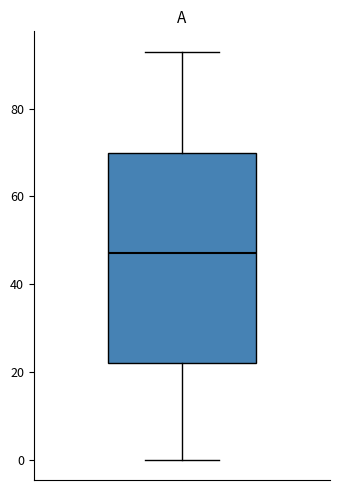

Where does the lower whisker of the box end on the y-axis? The values are not printed on the chart, so give them approximately, as read against the axis.

0